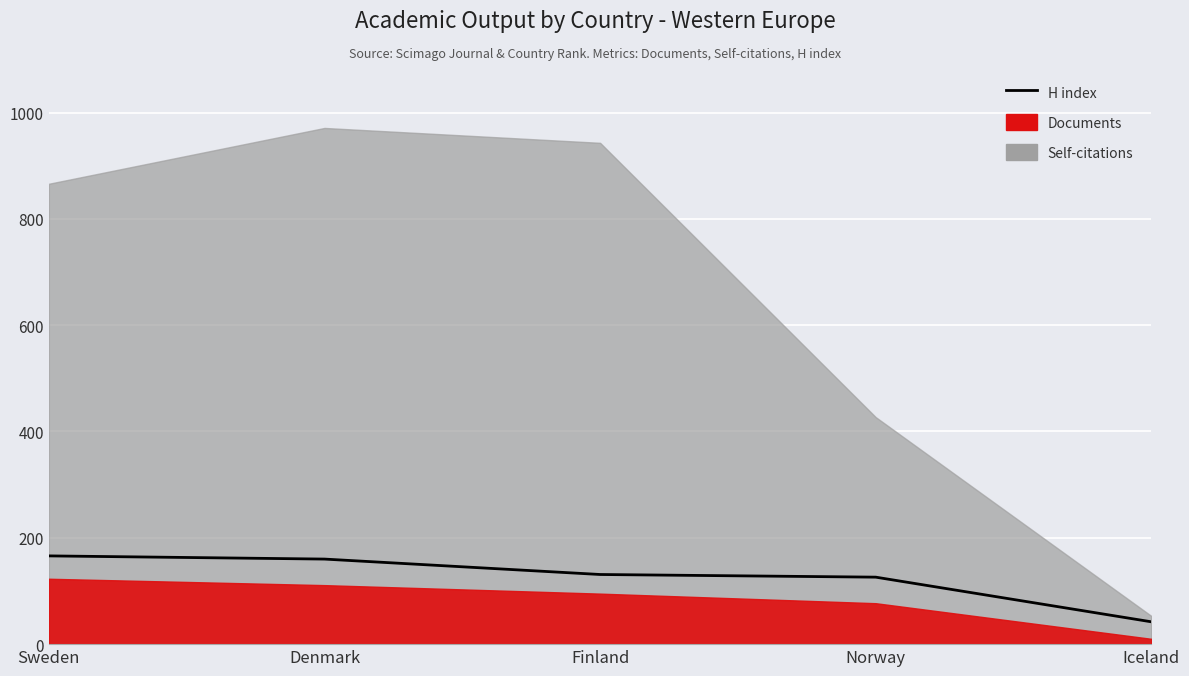

Reading left to right, list all the values displayed in this chart.

166	160	131	126	42